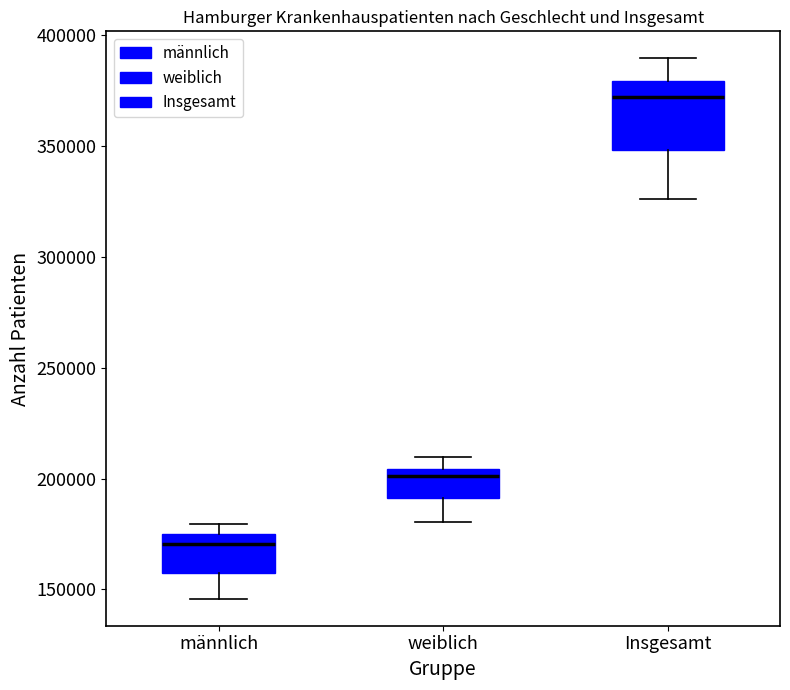

Where does the median line of the box for weiblich sit on the y-axis? The values are not printed on the chart, so give them approximately, as read against the axis.

200000